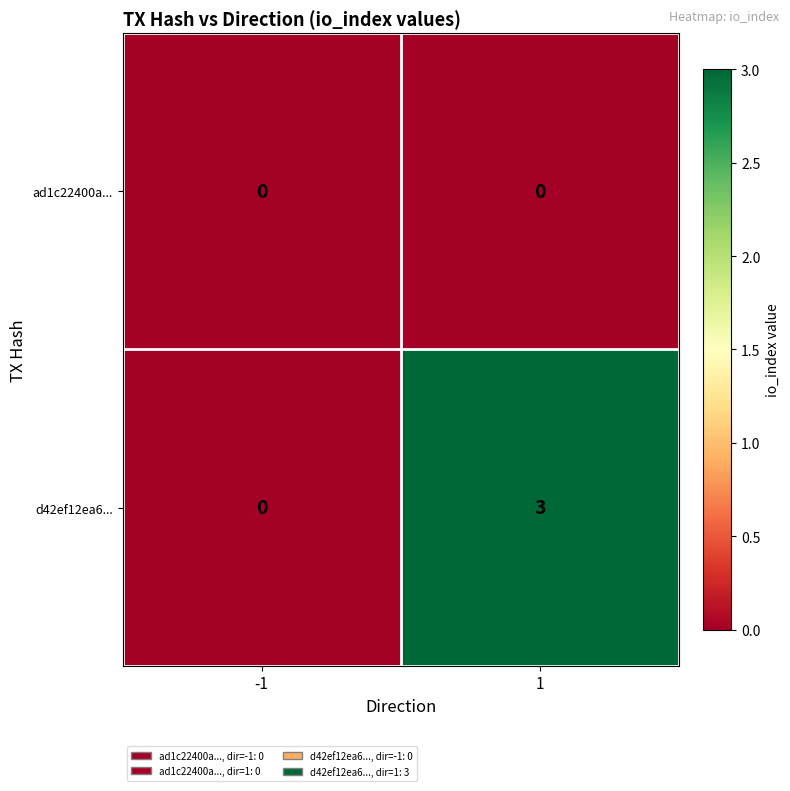

Reading right to left, extract all data points from this chart.

ad1c22400a...: 0	0
d42ef12ea6...: 3	0